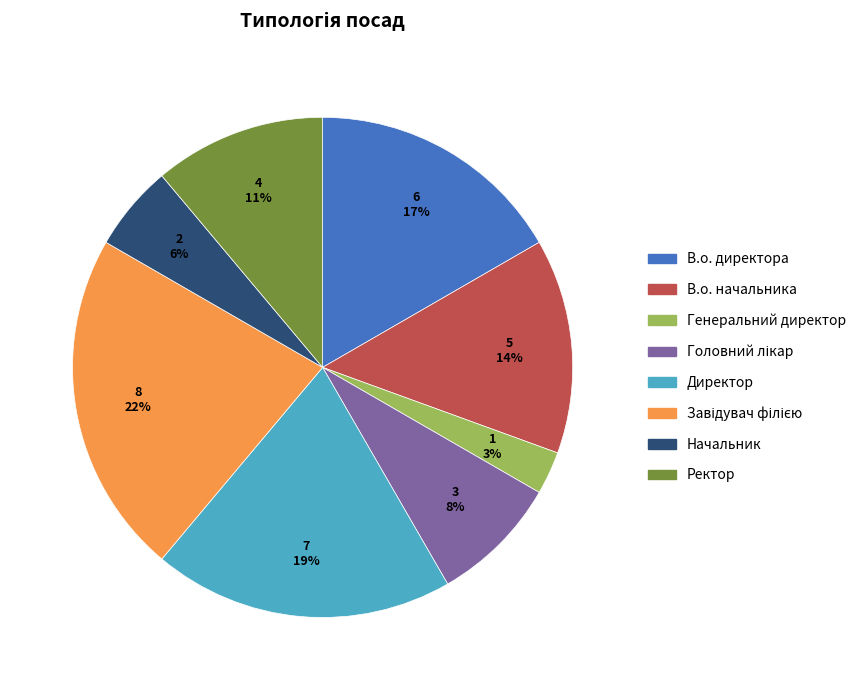

True or false: Директор accounts for 26% of the total.

False